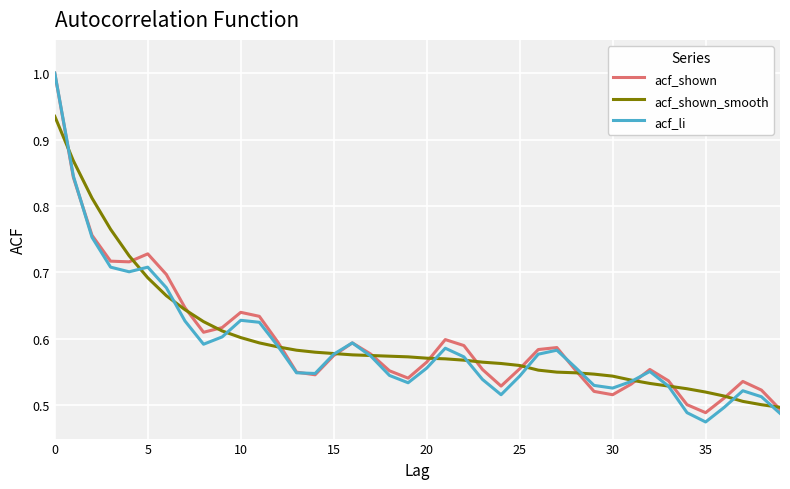

What is the highest value of the acf_shown series?

1.0